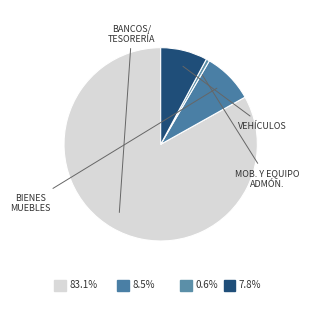

Rank the categories by value from highest to lowest.

Bancos/Tesorería, Bienes Muebles, Vehículos y Equipo de Transporte, Mobiliario y Equipo de Administración